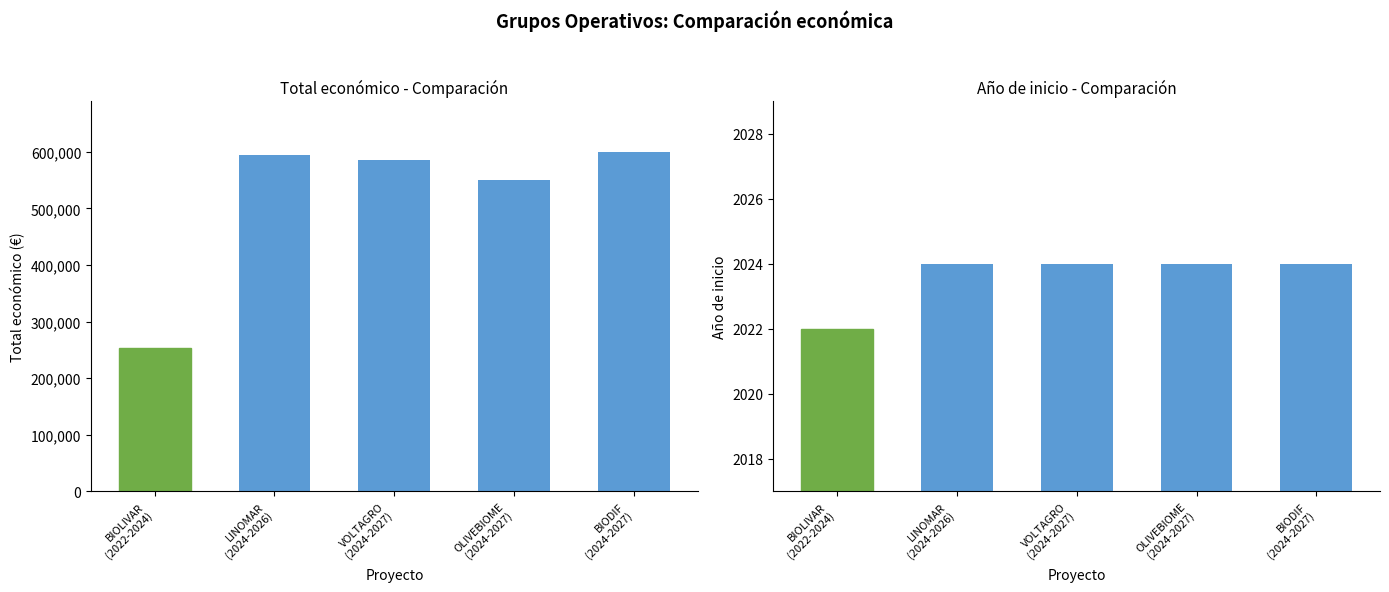

How many values in the Año de inicio series are below 2024?

1